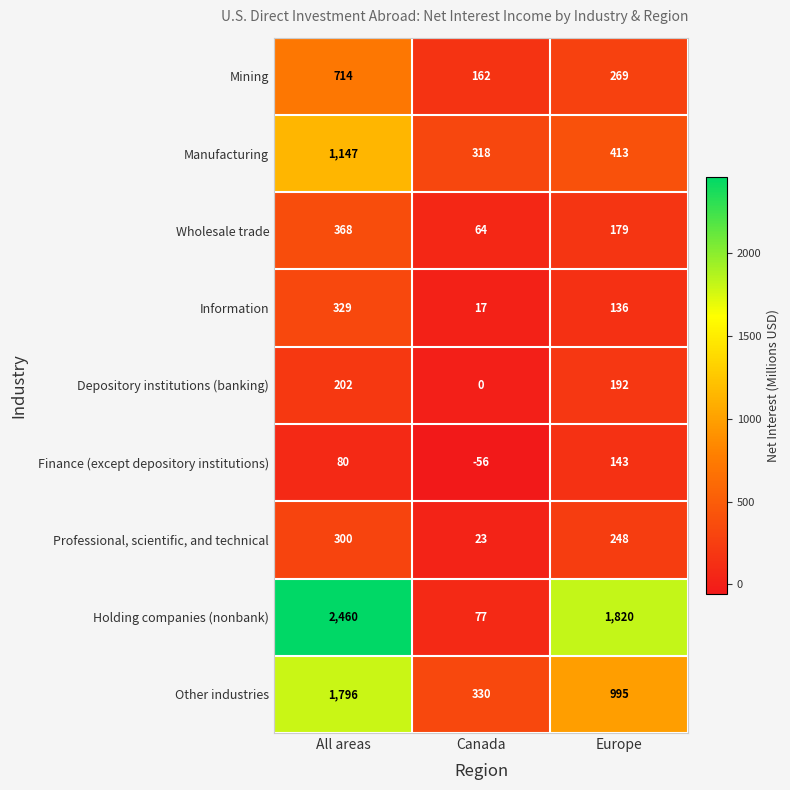

List the series in order of their peak value, lowest first.

Finance (except depository institutions), Depository institutions (banking), Professional, scientific, and technical, Information, Wholesale trade, Mining, Manufacturing, Other industries, Holding companies (nonbank)